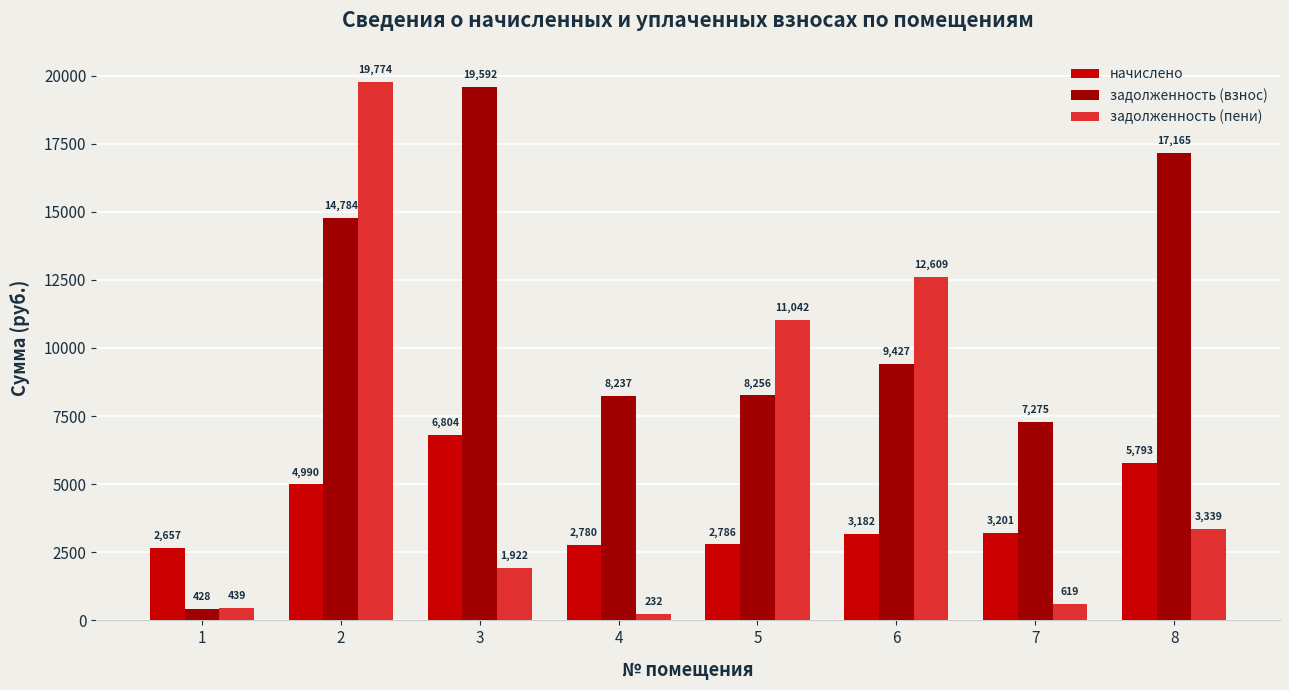

Which series has the largest total across all categories?

задолженность (взнос)